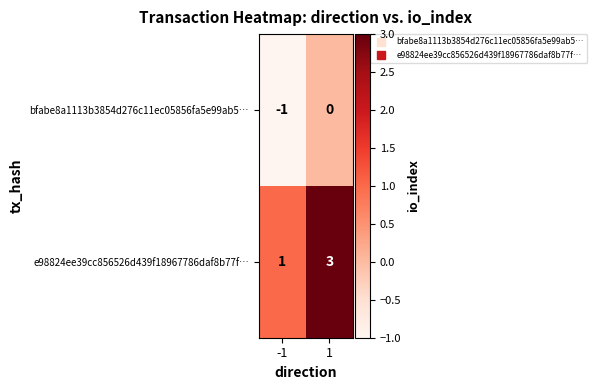

Reading right to left, list all the values displayed in this chart.

bfabe8a1113b3854d276c11ec05856fa5e99ab5…: 0	-1
e98824ee39cc856526d439f18967786daf8b77f…: 3	1